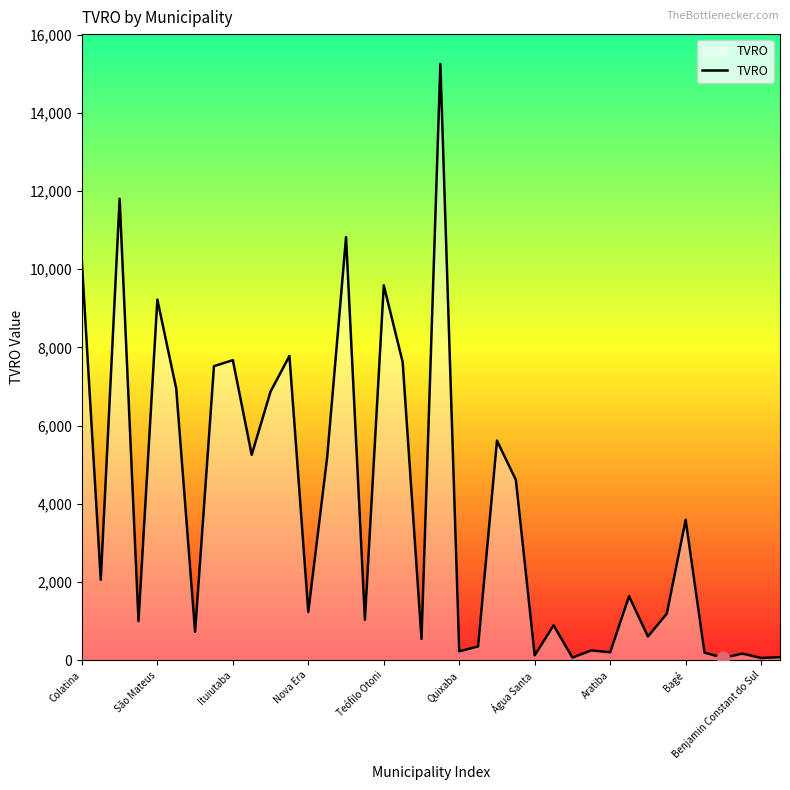

What is the difference between the maximum and minimum values?

15191.6